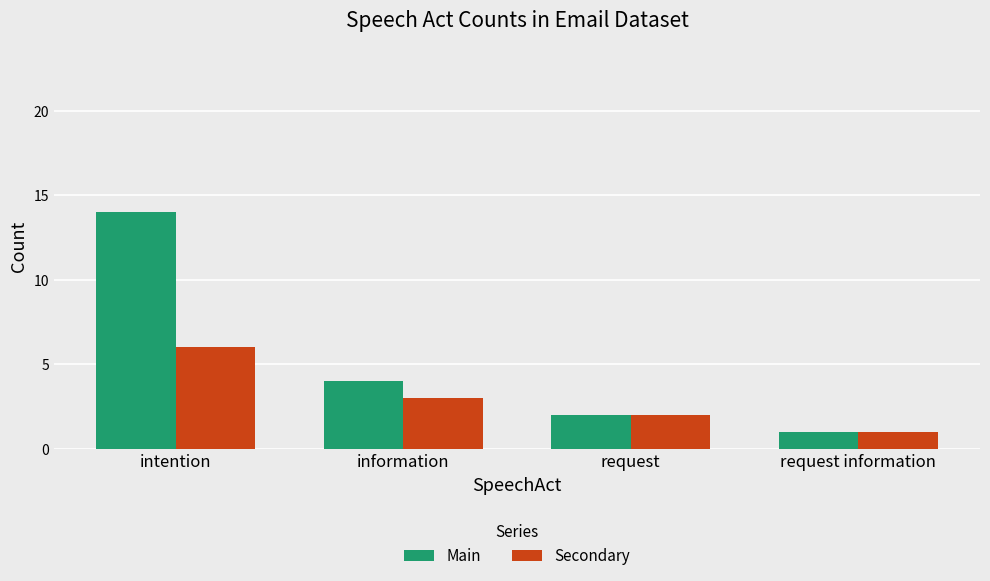

Is it true that Main equals 20 at intention?

False